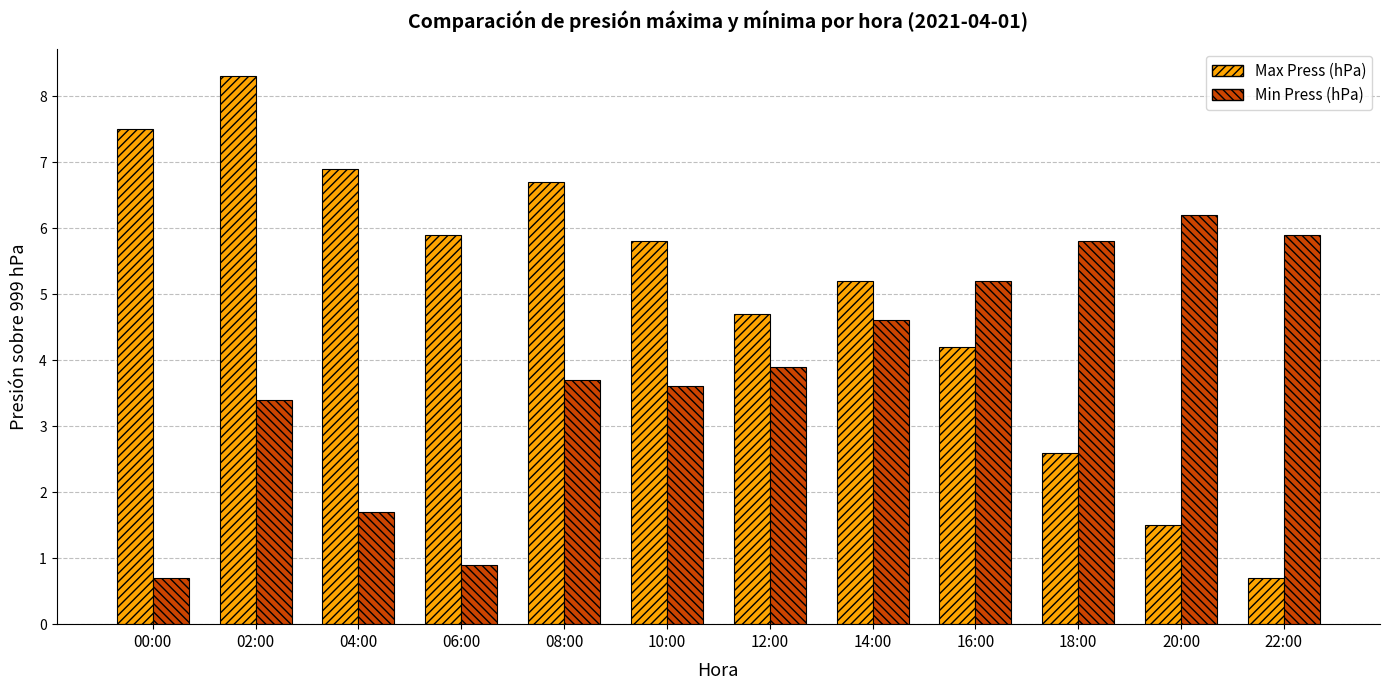

Which series changed the most between 04:00 and 22:00?

Max Press (hPa)